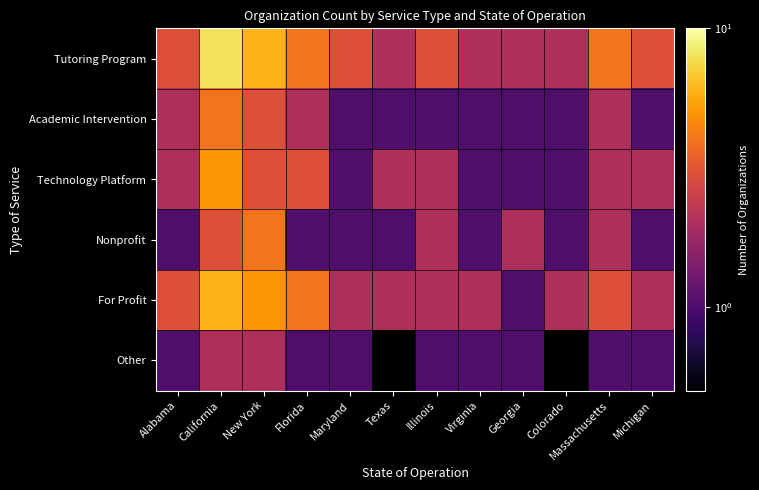

Rank the series at New York from lowest to highest value.

Other, Academic Intervention, Technology Platform, Nonprofit, For Profit, Tutoring Program